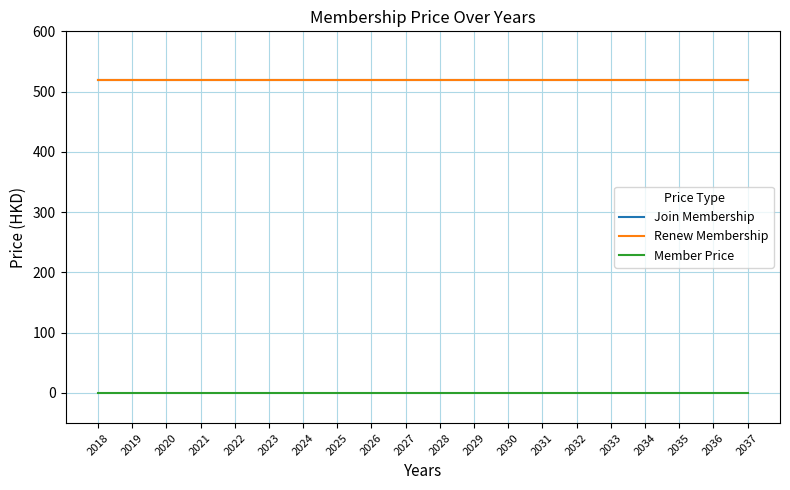

True or false: Renew Membership has a value of 225 at 2028.

False